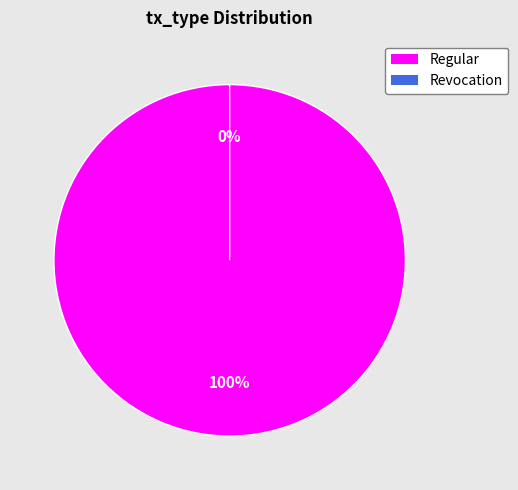

To the nearest percent, what portion does Regular represent?

100%